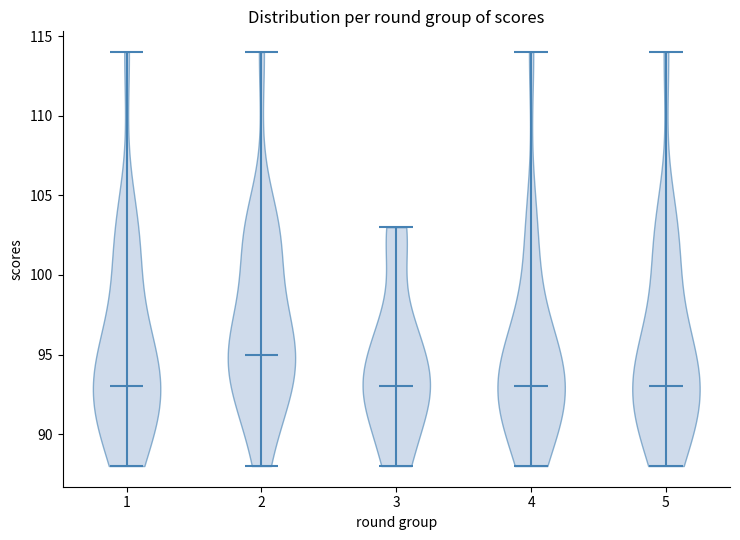

Reading left to right, read every violin against the y-axis: where its median line is, and the lowest and highest points it reaches. The values are not printed on the chart, so give them approximately, as read against the axis.

1: median line 93, lowest point 88, highest point 114
2: median line 95, lowest point 88, highest point 114
3: median line 93, lowest point 88, highest point 103
4: median line 93, lowest point 88, highest point 114
5: median line 93, lowest point 88, highest point 114